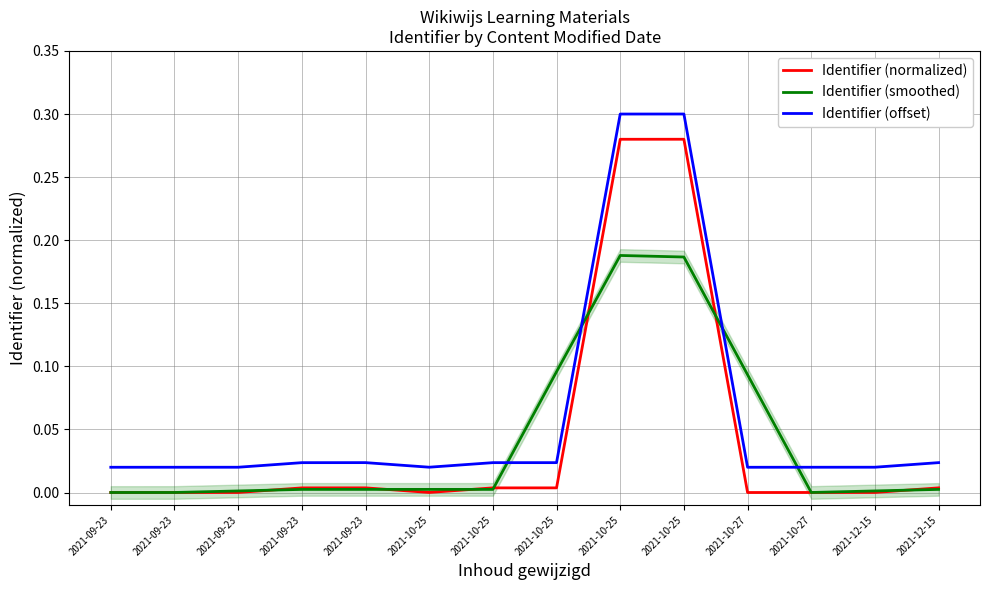

Does the chart display data point markers on the line(s)?

No